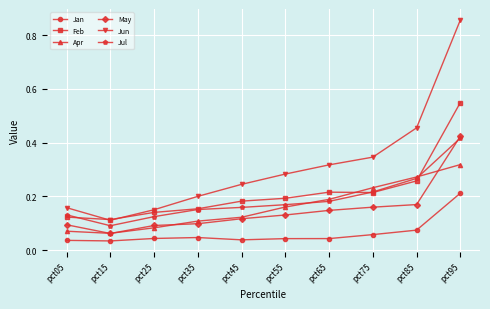

Count the May values in the range 0 to 1.

10